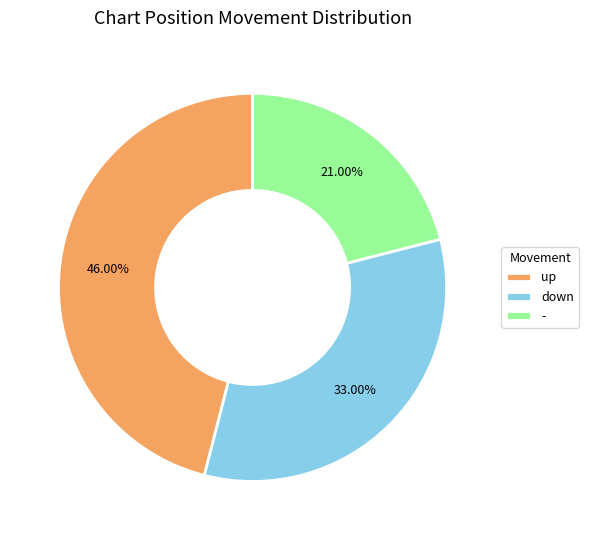

Is it true that - is 8% of the pie?

False